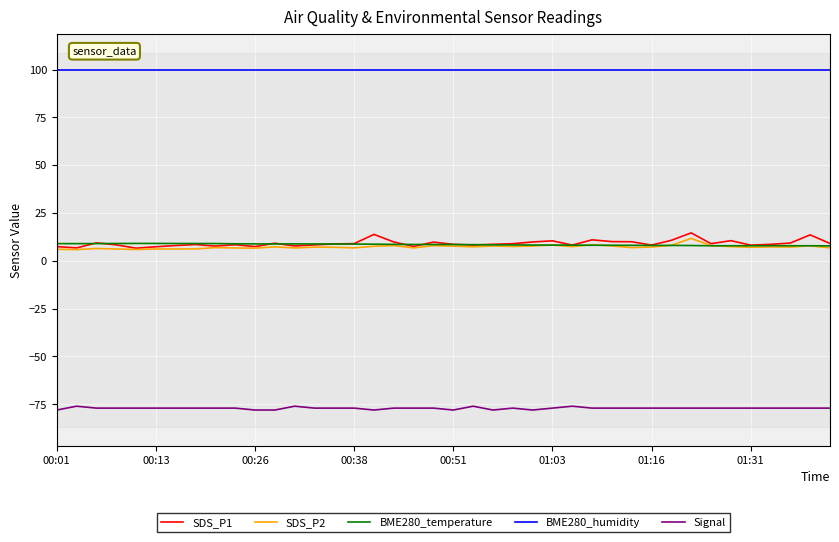

Which series has the largest total across all categories?

BME280_humidity